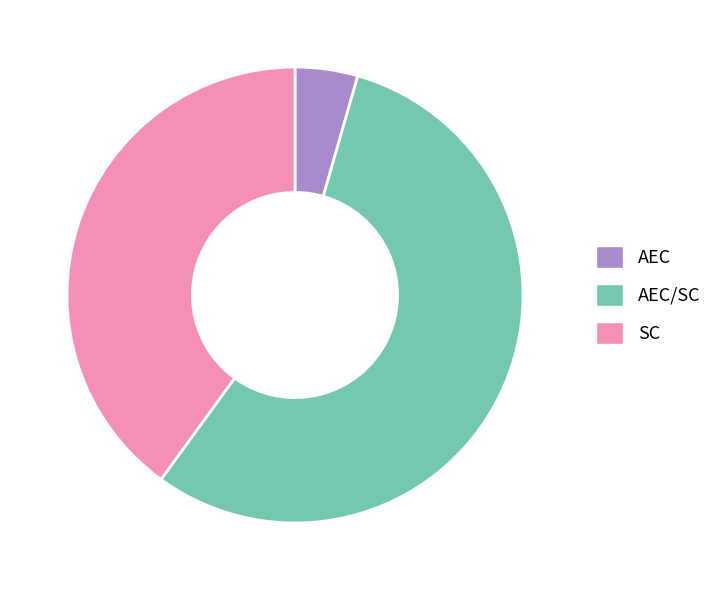

What is the largest slice in the pie chart?

AEC/SC